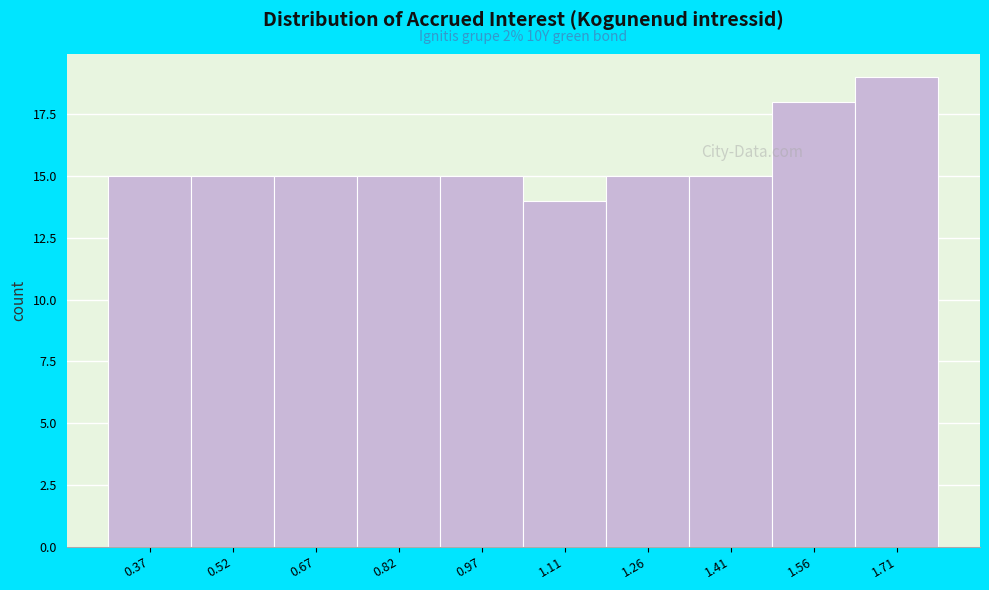

Which range on the x-axis has the tallest bar?

1.64 to 1.78